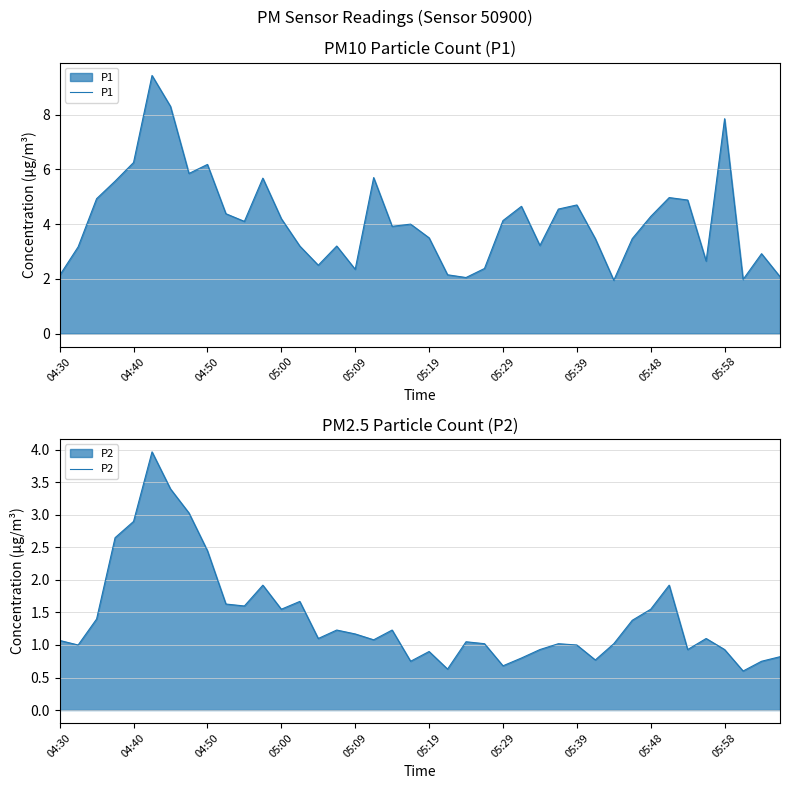

Which series has the largest total across all categories?

P1